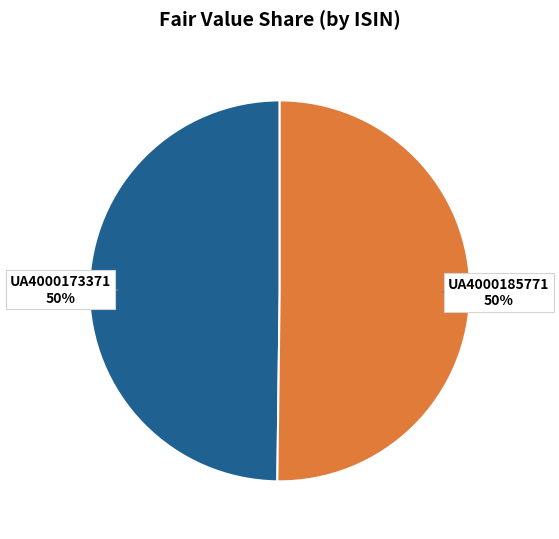

The UA4000185771 slice represents 50% of the pie. True or false?

True